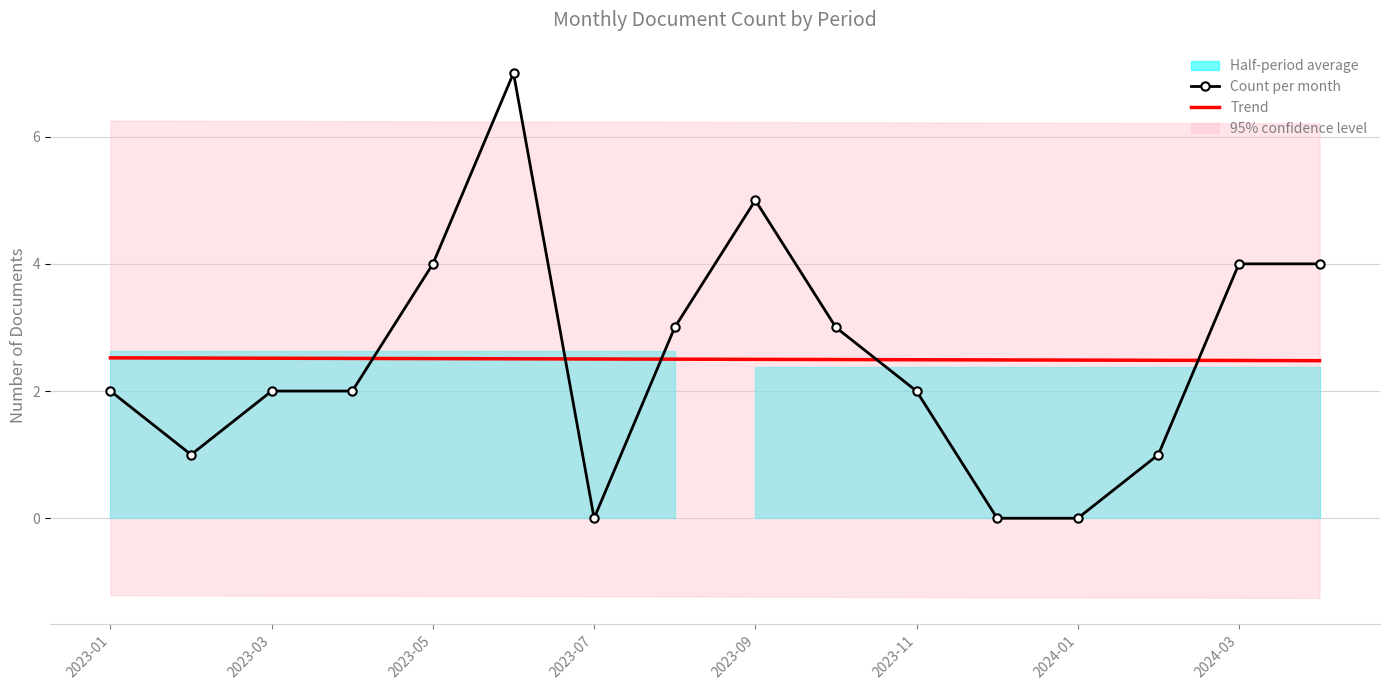

How many data points does each series have?

16